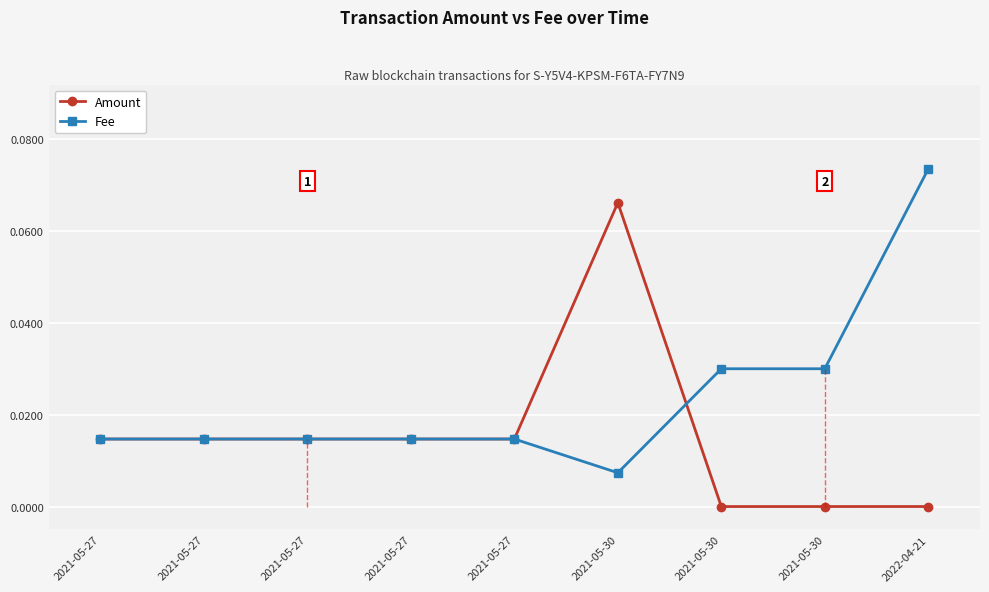

What are all the series names shown in the legend?

Amount, Fee